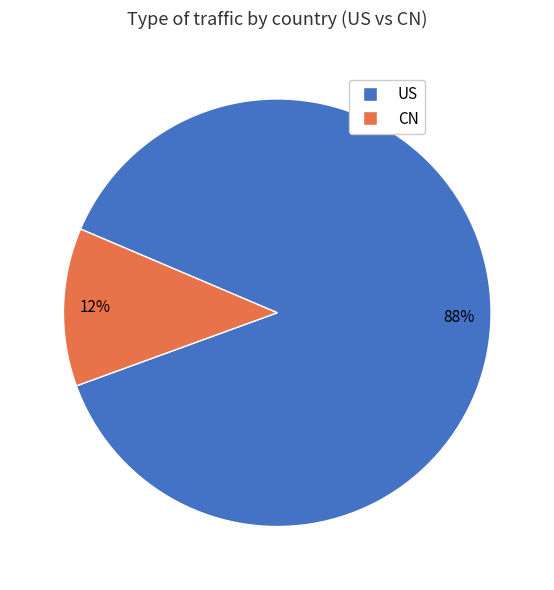

To the nearest percent, what is the difference between the largest and smallest slice percentages?

76%